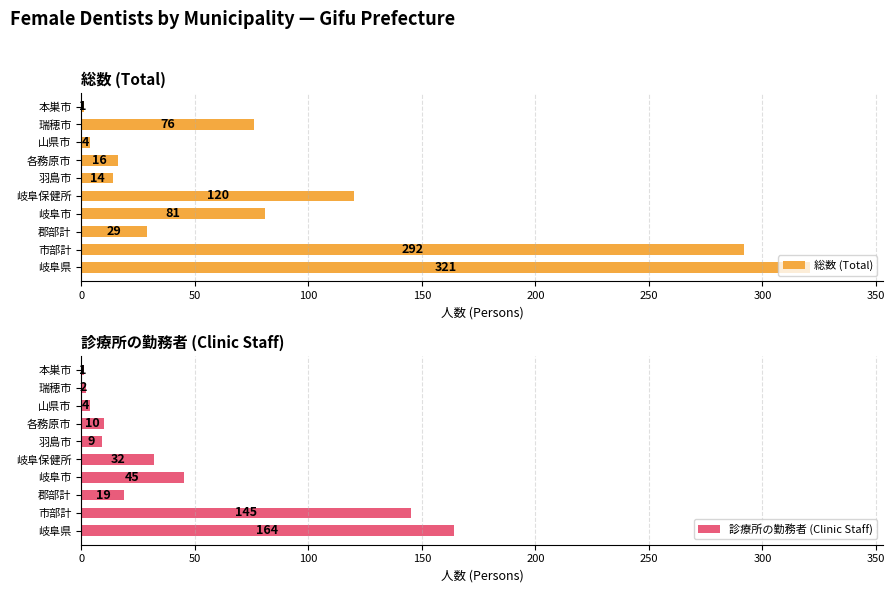

What is the value of the 診療所の勤務者 (Clinic Staff) bar at the 3rd from the left?

19